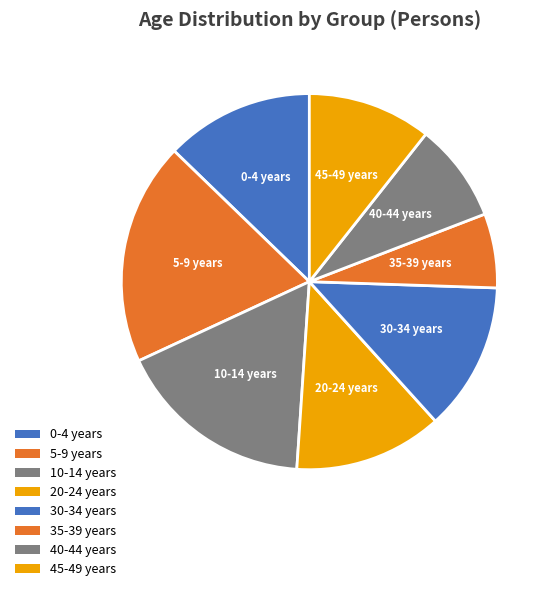

Approximately how many times larger is the value at 35-39 years compared to 20-24 years?

0.5